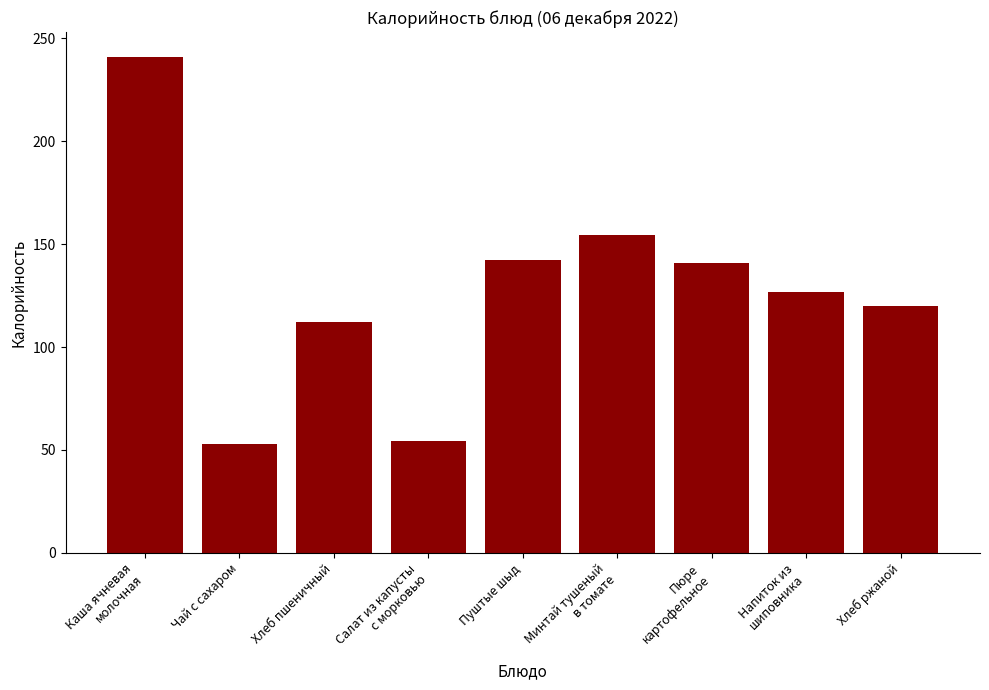

What is the label of the 9th bar from the left?

Хлеб ржаной